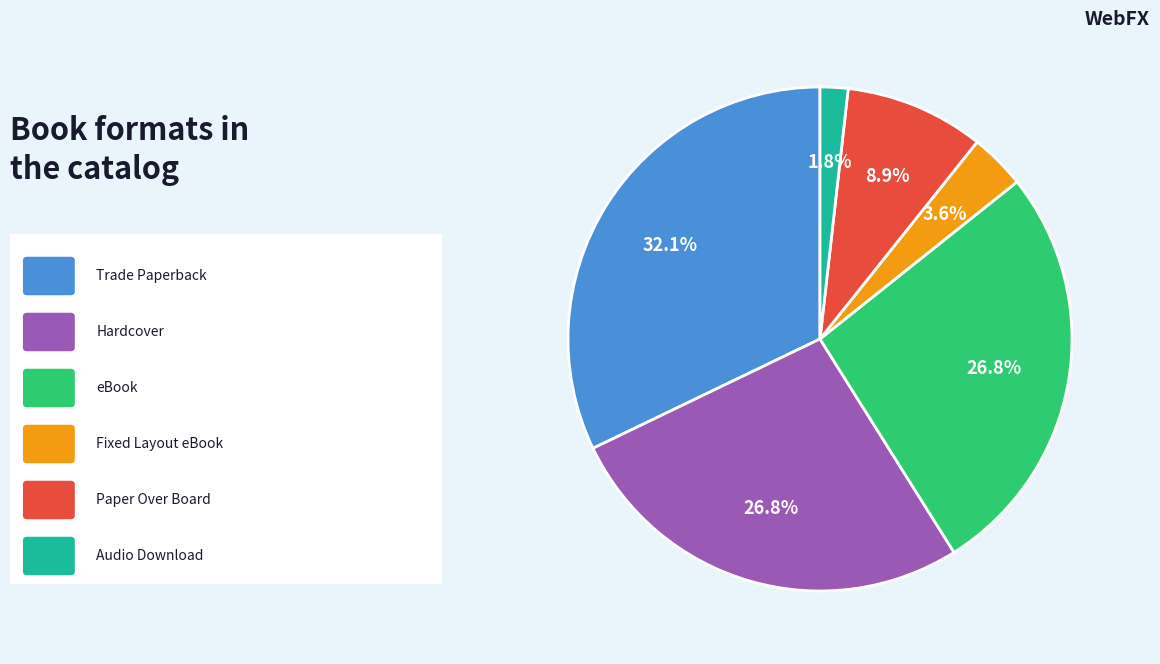

How many slices are in this pie chart?

6